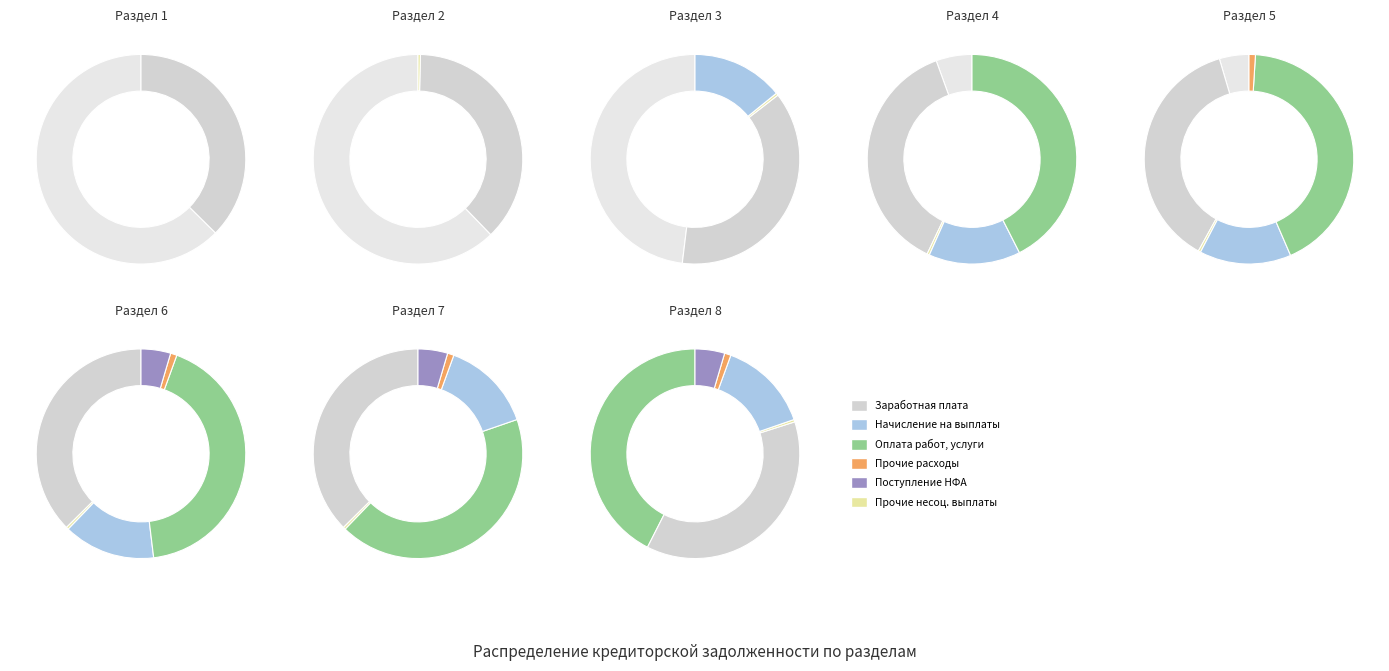

Is there any slice that represents more than half of the pie?

No